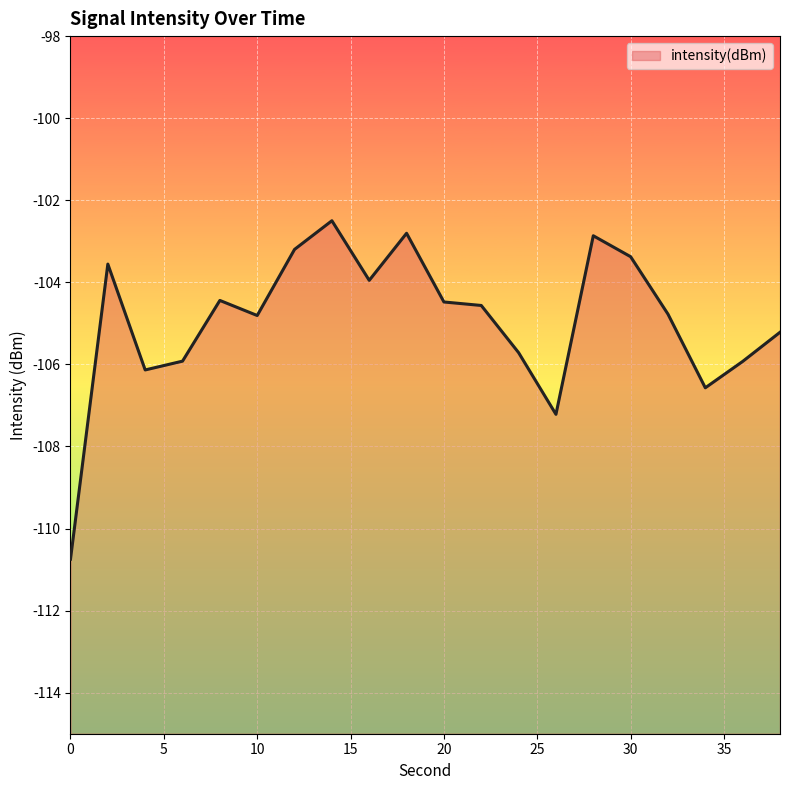

What is the minimum value shown in the chart?

-110.7